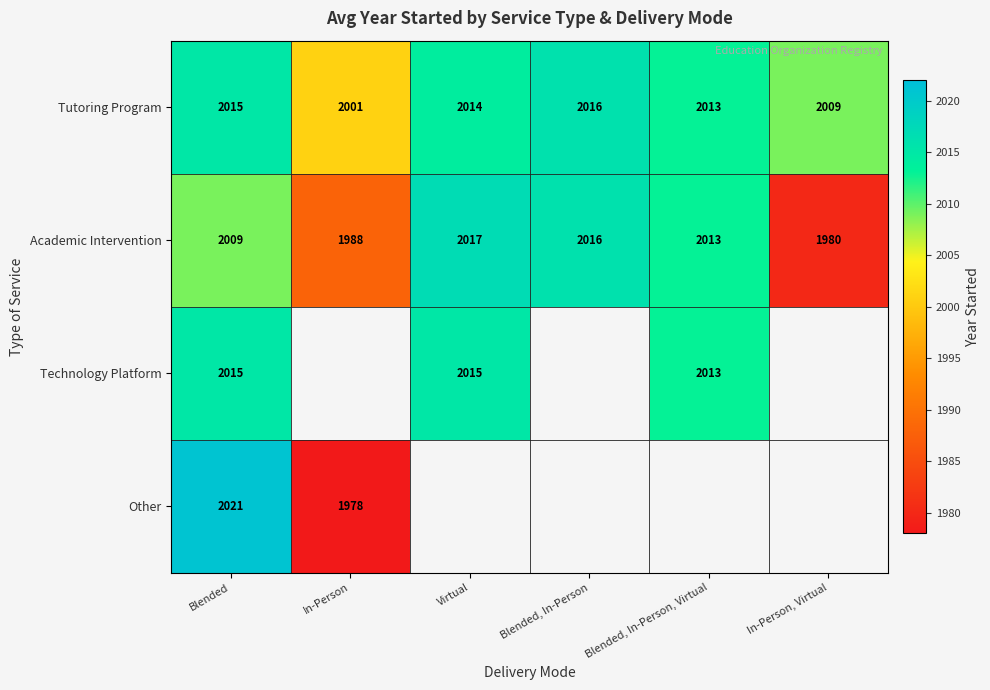

Rank the categories by Academic Intervention value from highest to lowest.

Virtual, Blended, In-Person, Blended, In-Person, Virtual, Blended, In-Person, In-Person, Virtual